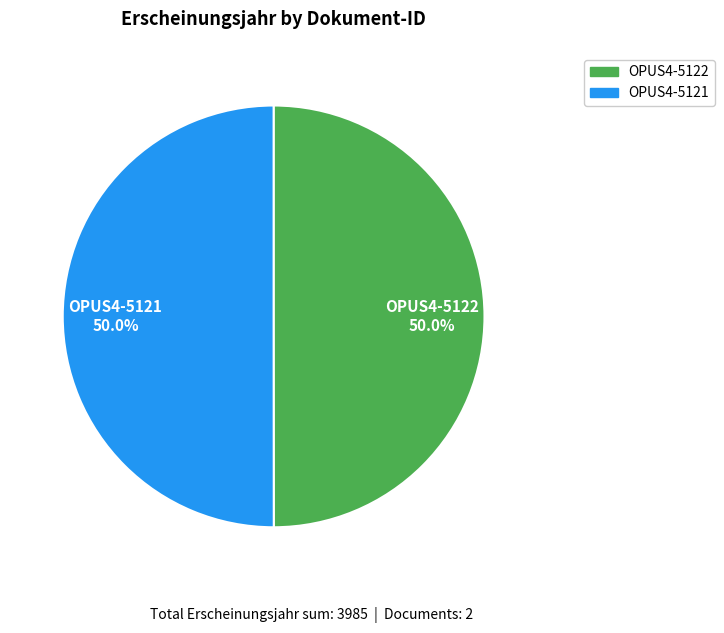

Is it true that OPUS4-5122 is 44% of the pie?

False